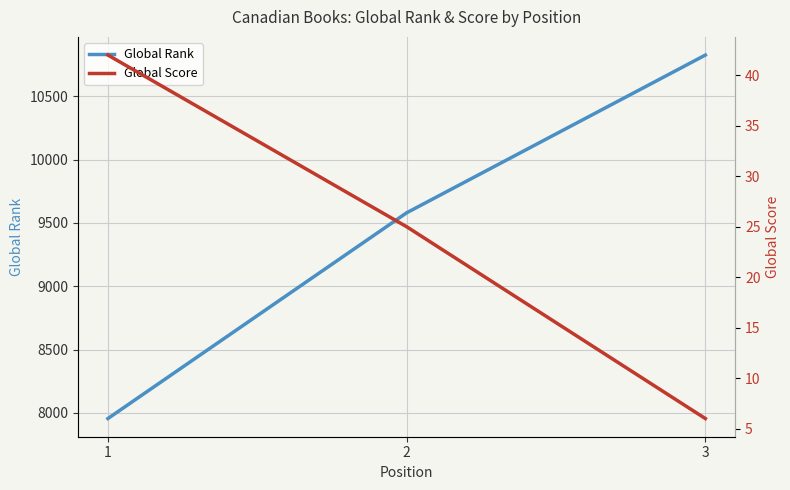

What is the average value of the Global Score series?

24